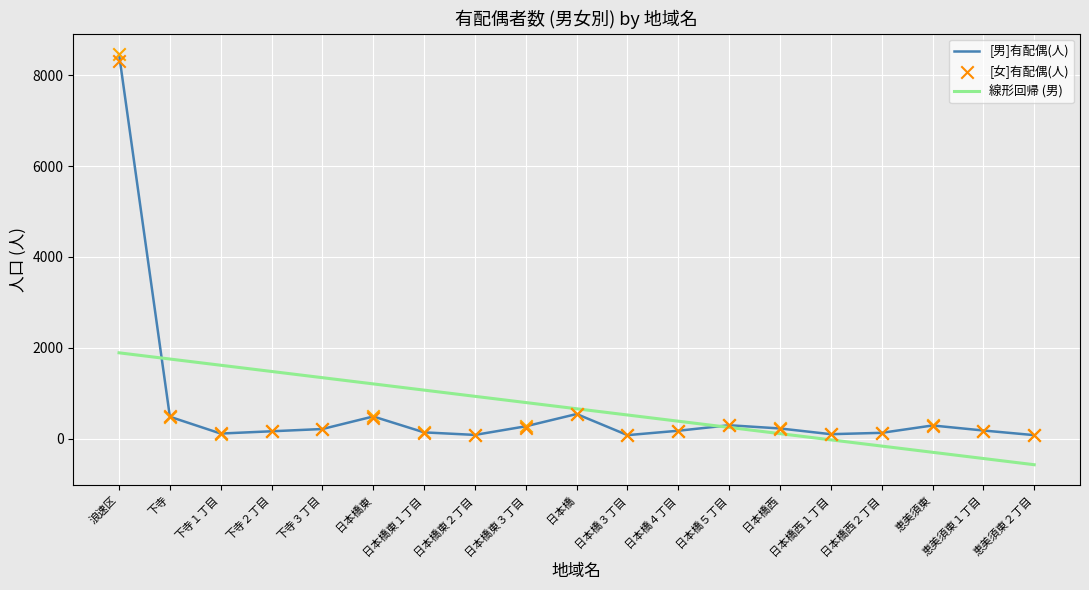

What is the total value across all series at 日本橋東?

2140.5